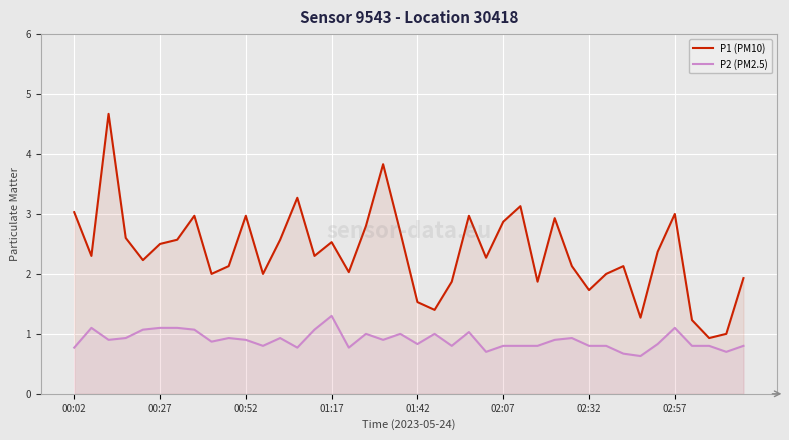

Reading left to right, list all the values displayed in this chart.

P1 (PM10): 3.0	2.3	4.7	2.6	2.2	2.5	2.6	3.0	2.0	2.1	3.0	2.0	2.6	3.3	2.3	2.5	2.0	2.8	3.8	2.7	1.5	1.4	1.9	3.0	2.3	2.9	3.1	1.9	2.9	2.1	1.7	2.0	2.1	1.3	2.4	3.0	1.2	0.9	1.0	1.9
P2 (PM2.5): 0.8	1.1	0.9	0.9	1.1	1.1	1.1	1.1	0.9	0.9	0.9	0.8	0.9	0.8	1.1	1.3	0.8	1.0	0.9	1.0	0.8	1.0	0.8	1.0	0.7	0.8	0.8	0.8	0.9	0.9	0.8	0.8	0.7	0.6	0.8	1.1	0.8	0.8	0.7	0.8